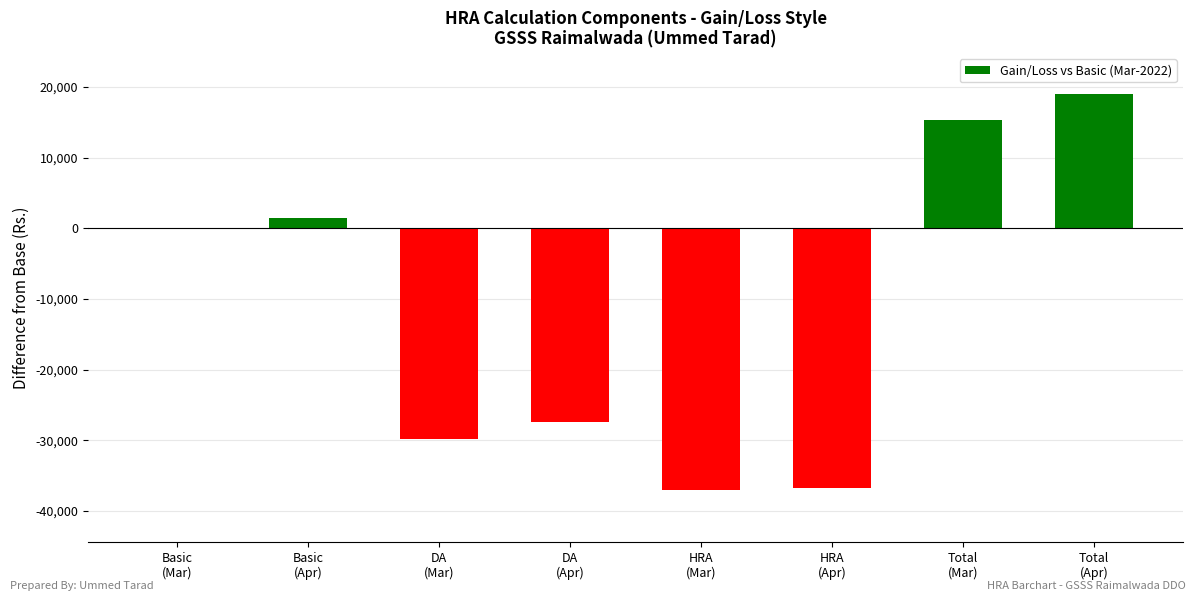

What is the sum of the values at Total
(Mar) and Basic
(Mar)?

15334